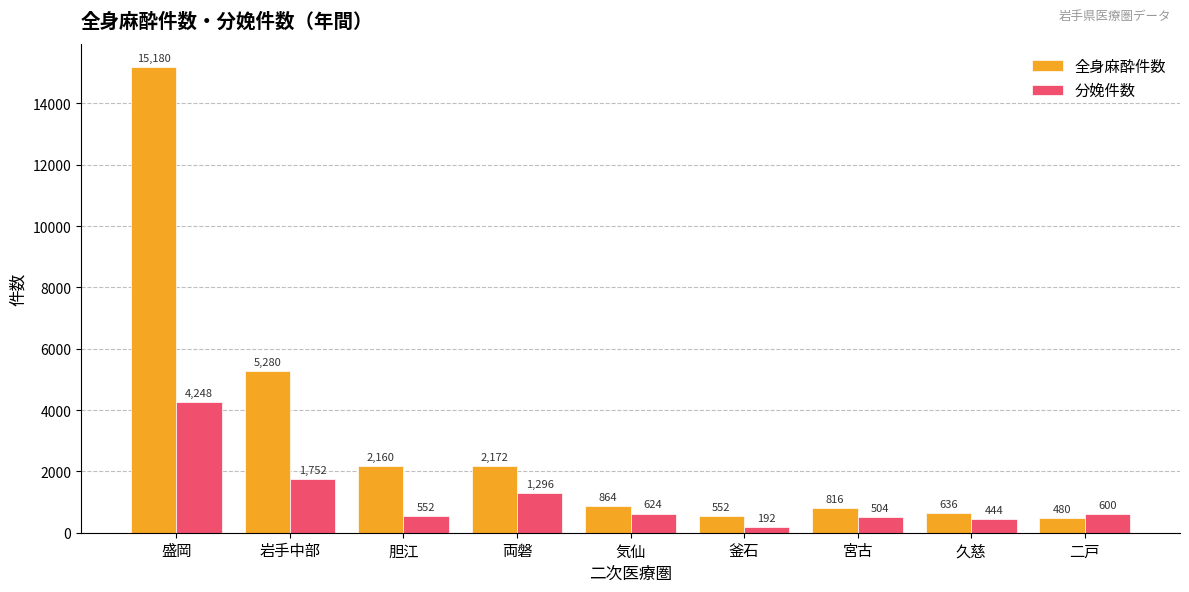

Reading right to left, what are all the values shown in this chart?

全身麻酔件数: 二戸=480	久慈=636	宮古=816	釜石=552	気仙=864	両磐=2172	胆江=2160	岩手中部=5280	盛岡=15180
分娩件数: 二戸=600	久慈=444	宮古=504	釜石=192	気仙=624	両磐=1296	胆江=552	岩手中部=1752	盛岡=4248